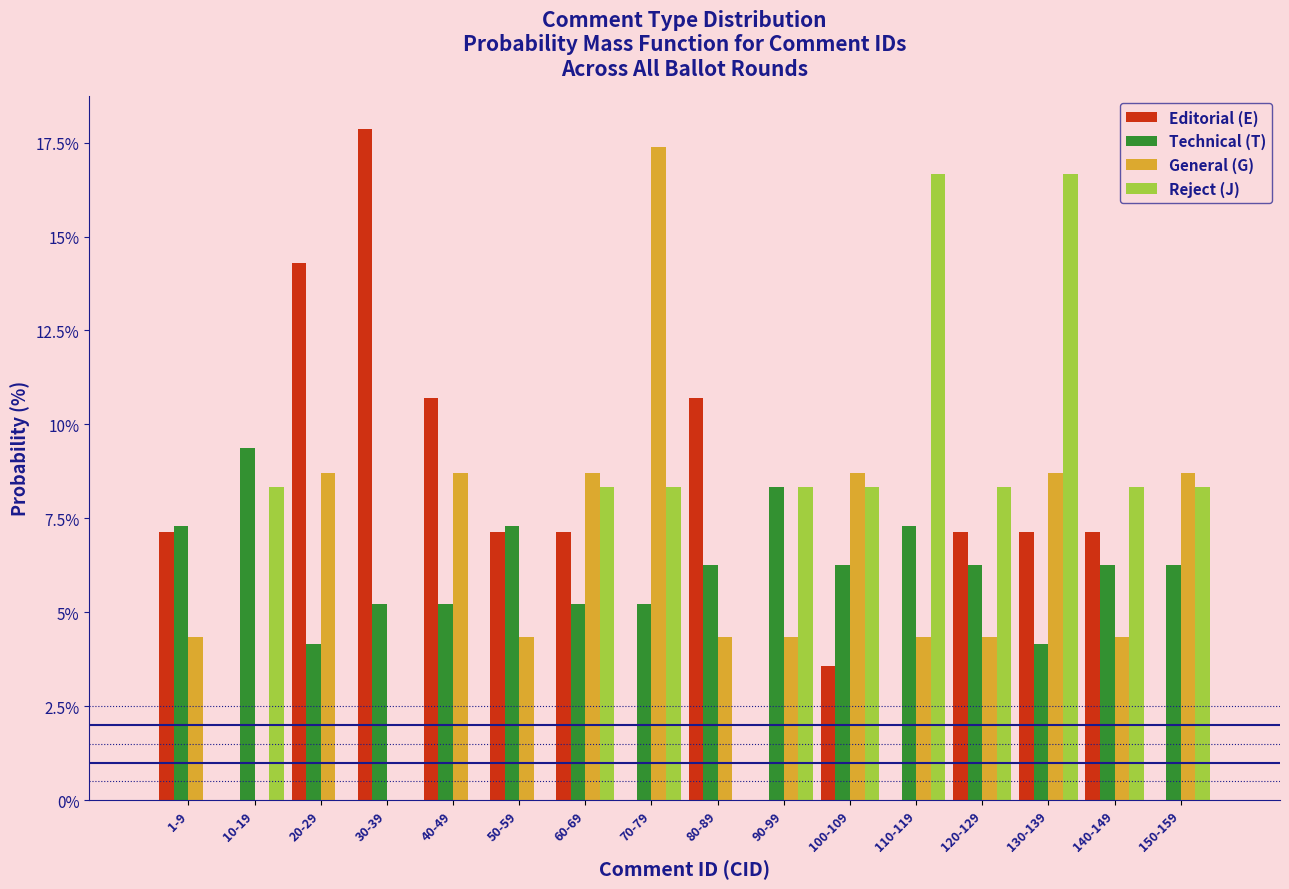

What is the highest value of the General (G) series?

17.4